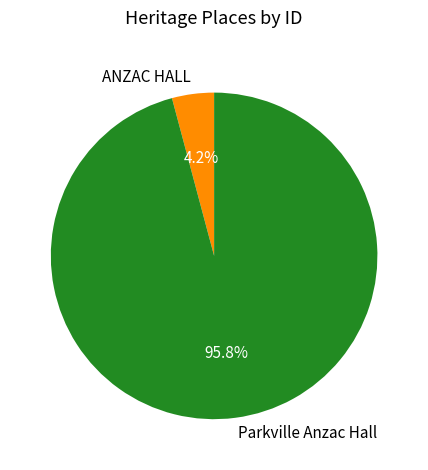

What percentage is the Parkville Anzac Hall slice, to the nearest percent?

96%